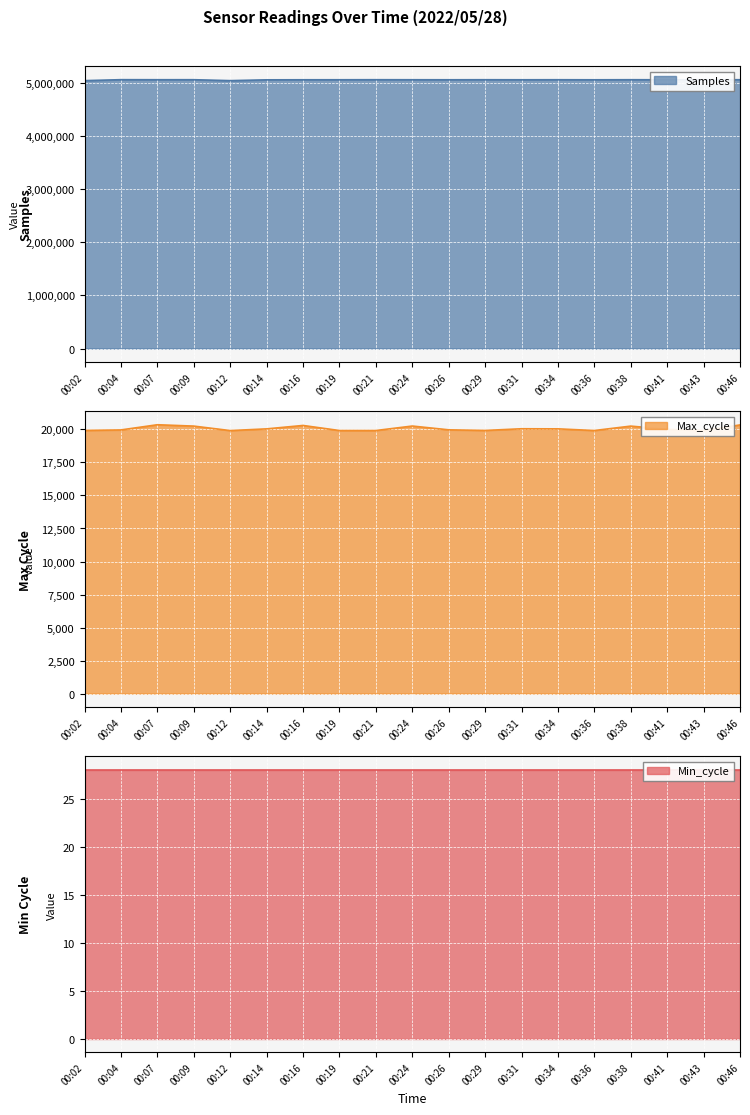

The value of Max_cycle at 00:34 is 10209. True or false?

False